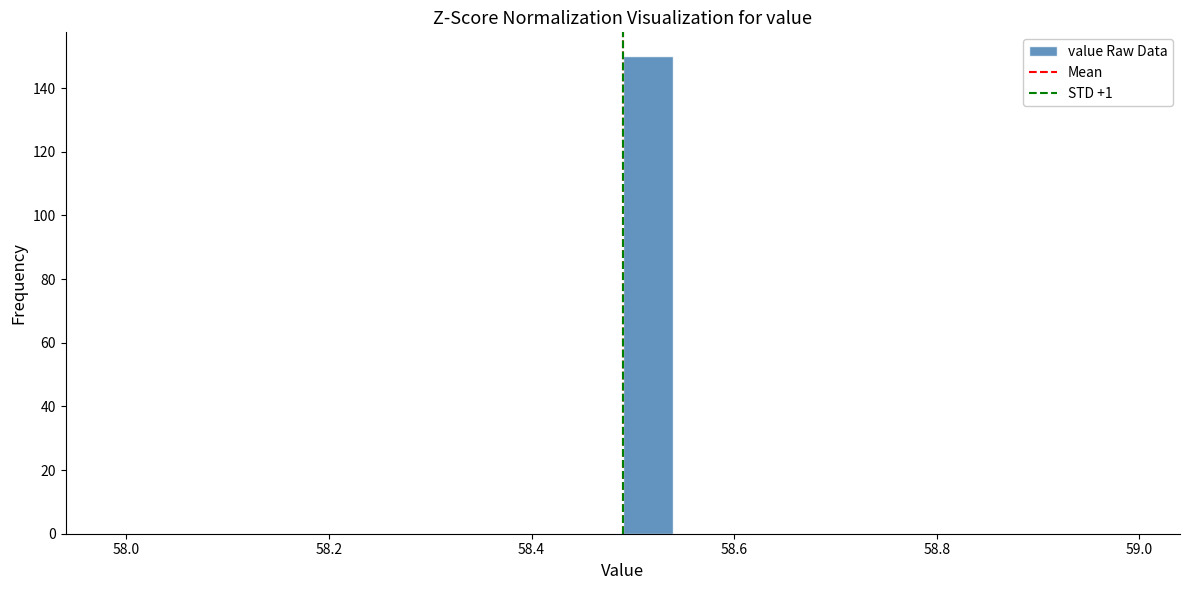

Read against the x-axis, roughly where is the centre of the tallest bar?

58.52